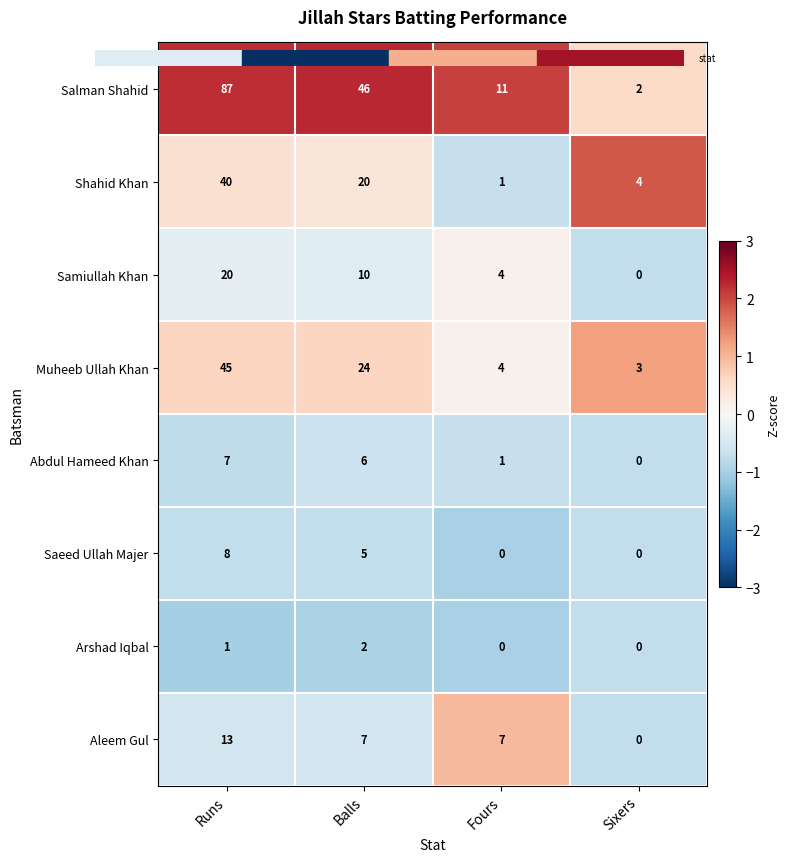

Is it true that Arshad Iqbal equals 0 at Fours?

True